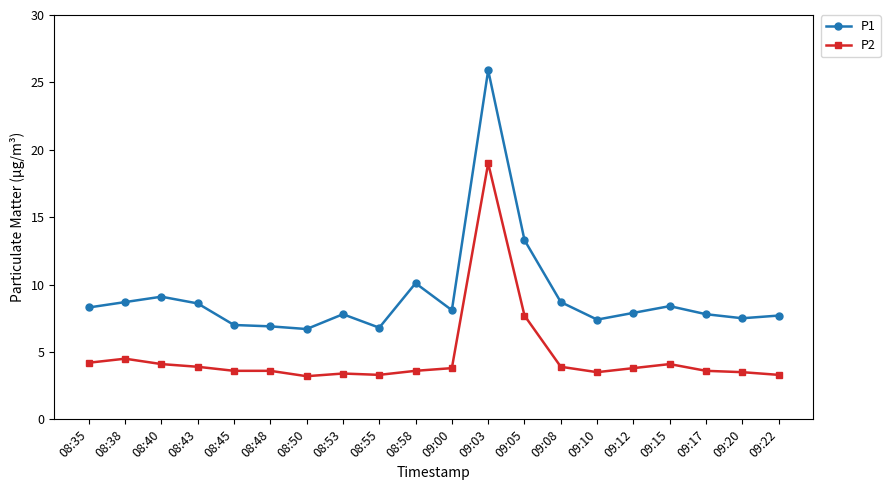

The value of P2 at 08:43 is 5.5. True or false?

False